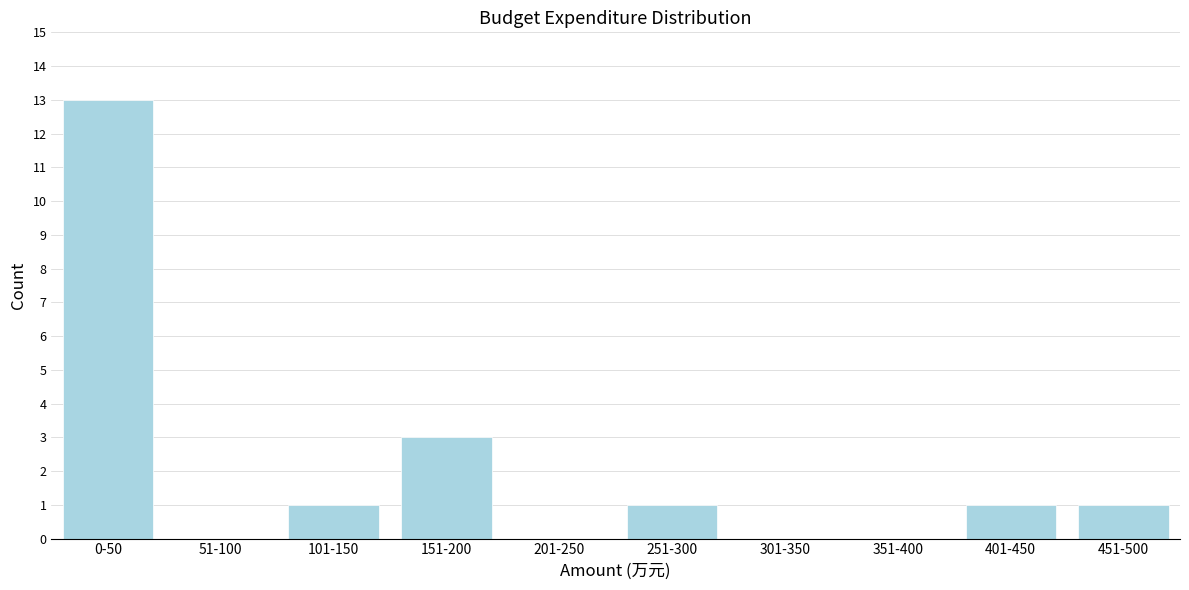

Reading right to left, list all the values displayed in this chart.

451-500=1	401-450=1	351-400=0	301-350=0	251-300=1	201-250=0	151-200=3	101-150=1	51-100=0	0-50=13